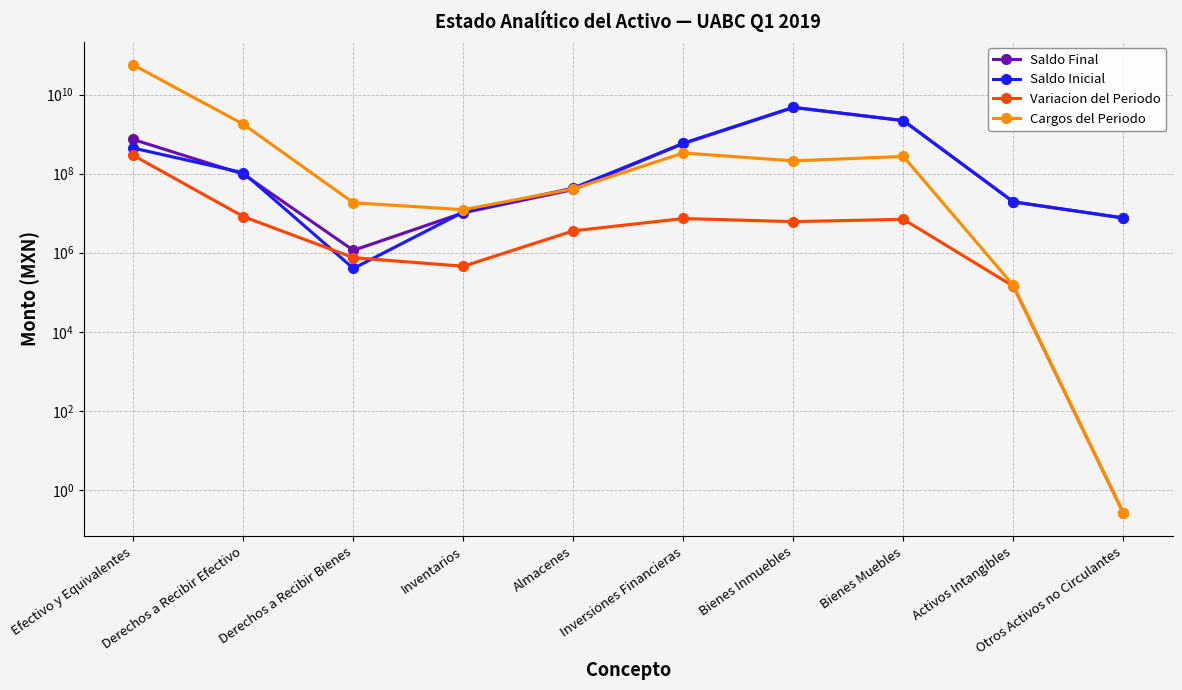

Read the Saldo Final value at Otros Activos no Circulantes.

7605067.7